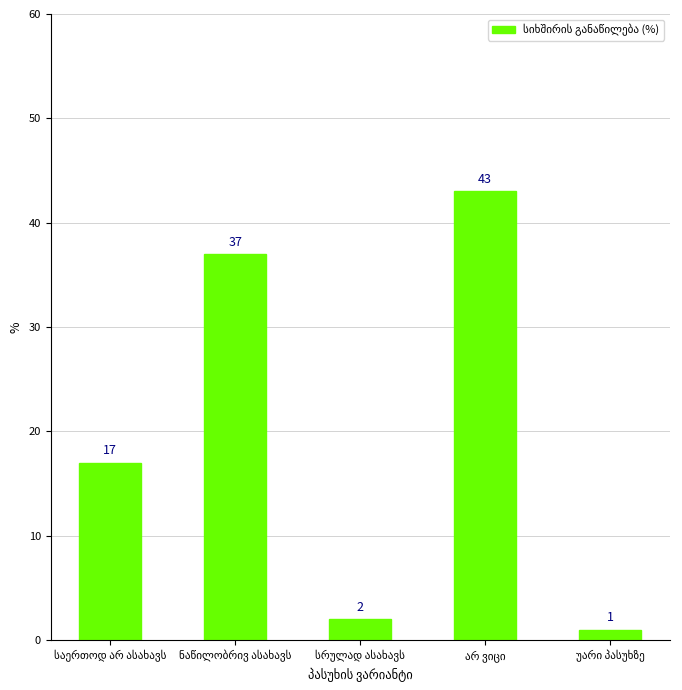

What is the average value?

20